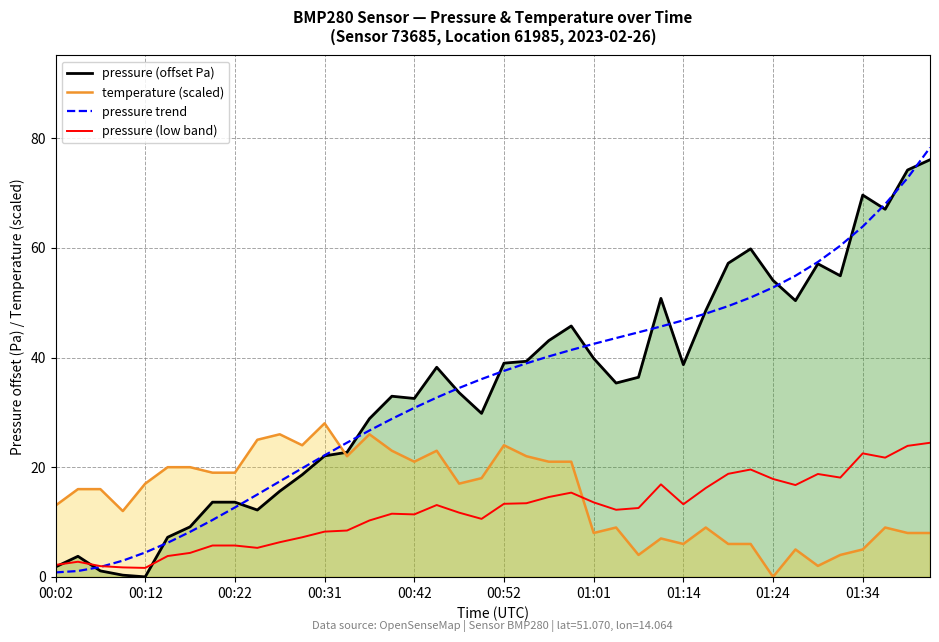

The value of pressure (low band) at 39 is 32.2. True or false?

False